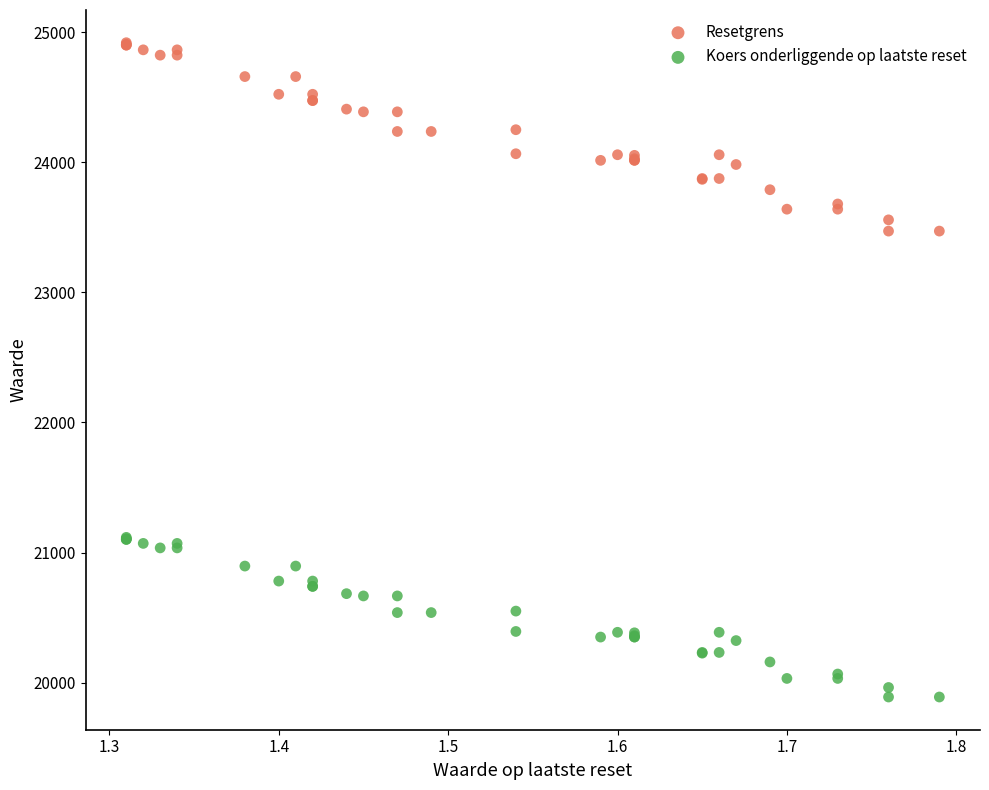

Which series reaches the minimum Y coordinate?

Koers onderliggende op laatste reset